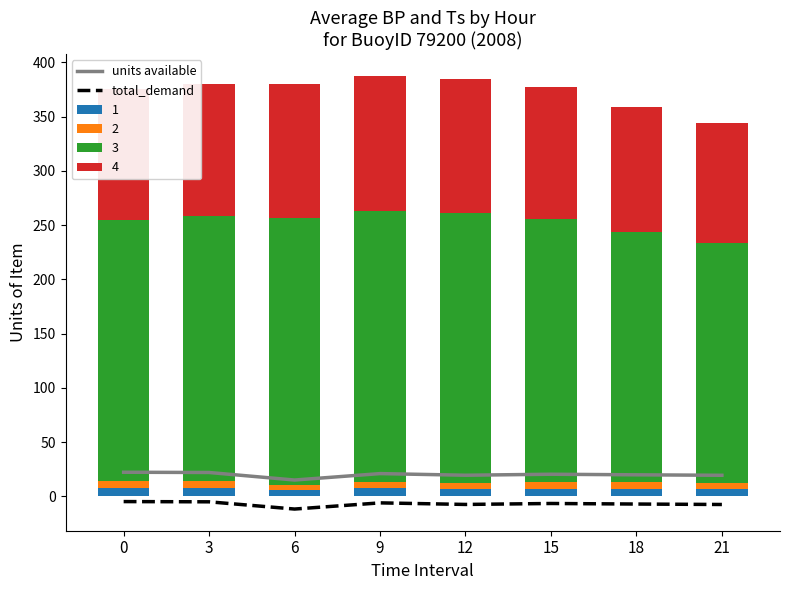

What is the sum of the total_demand values at 18 and 0?

-11.8